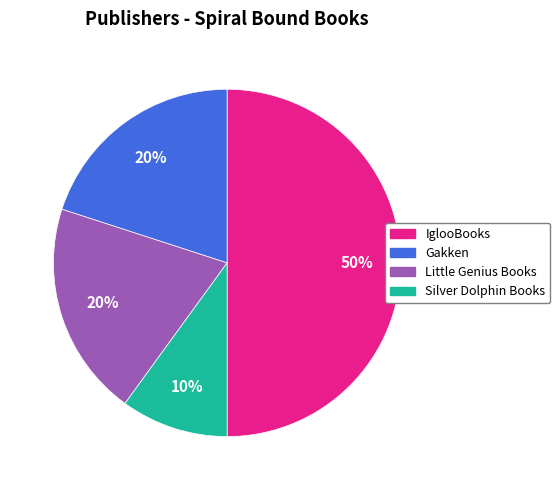

Combined, do Silver Dolphin Books and Gakken account for over 50%?

No